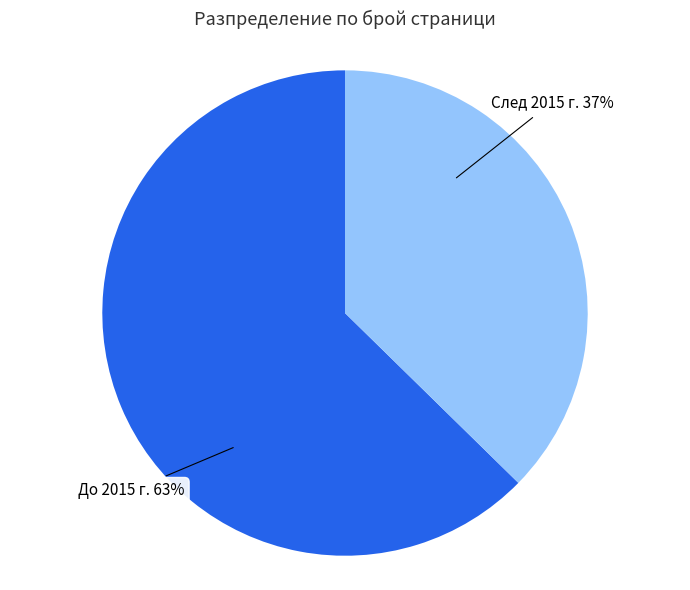

Does any single category account for the majority?

Yes